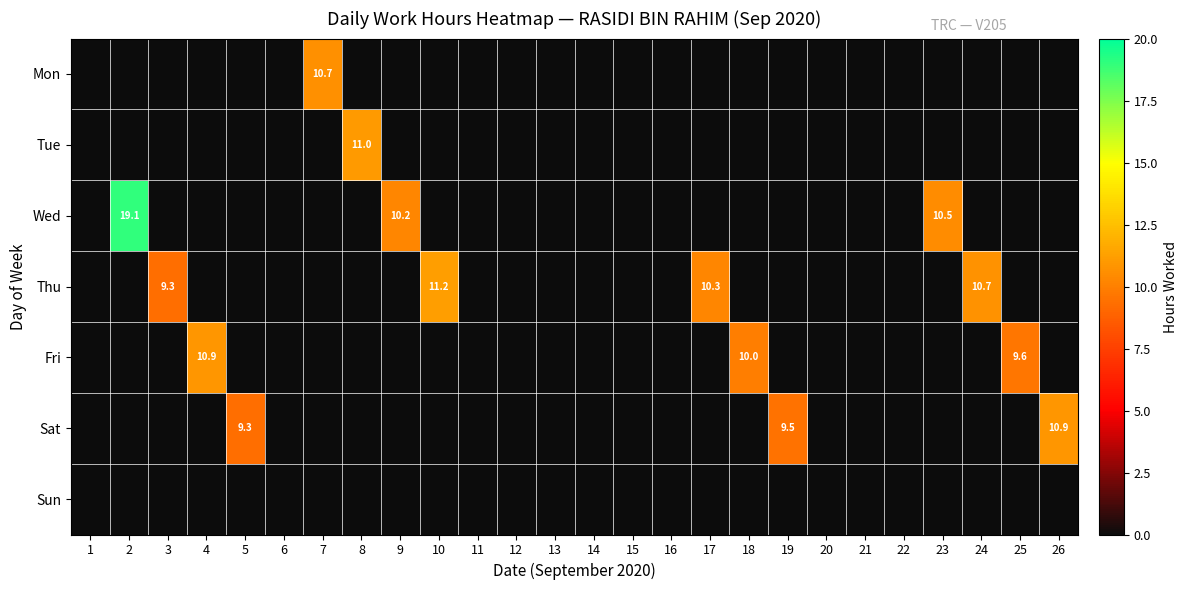

What is the difference between the maximum and minimum values in the Tue series?

11.0